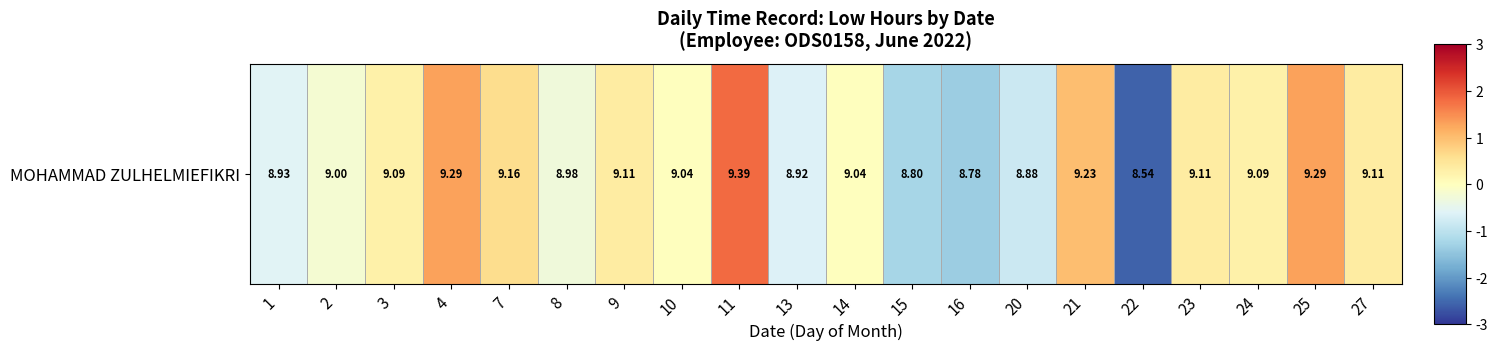

Rank the categories by value from lowest to highest.

22, 16, 15, 20, 13, 1, 8, 2, 10, 14, 3, 24, 9, 23, 27, 7, 21, 4, 25, 11